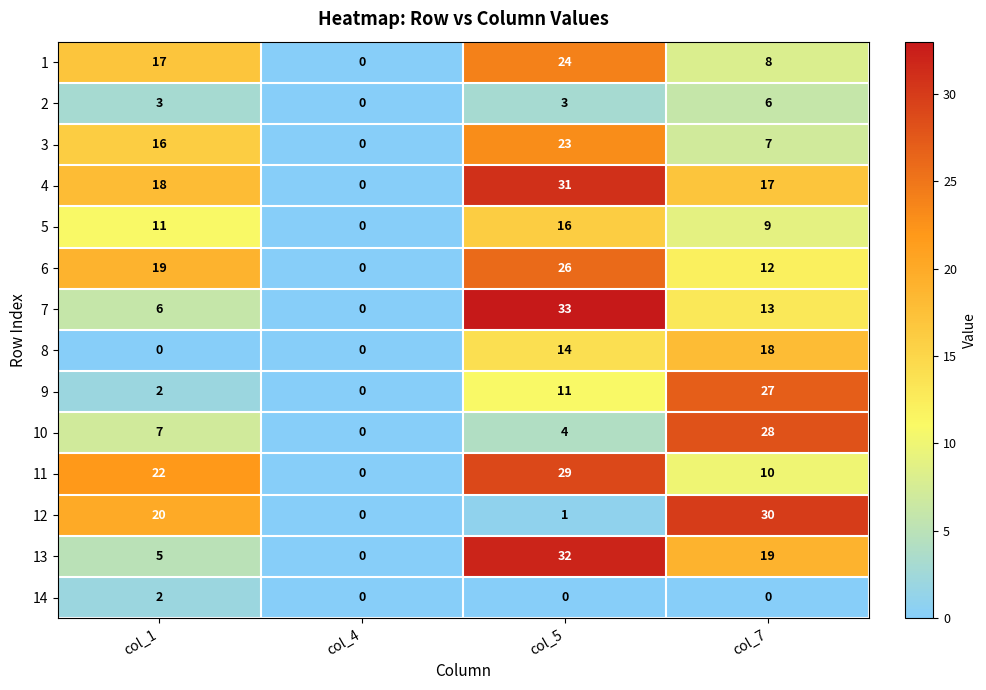

What is the total value across all series at col_7?

204